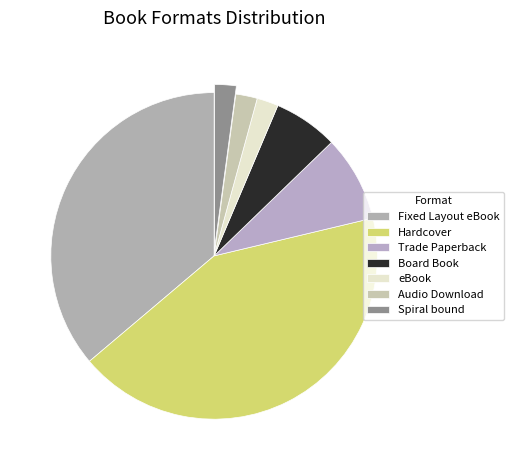

Is Board Book the majority of the pie?

No